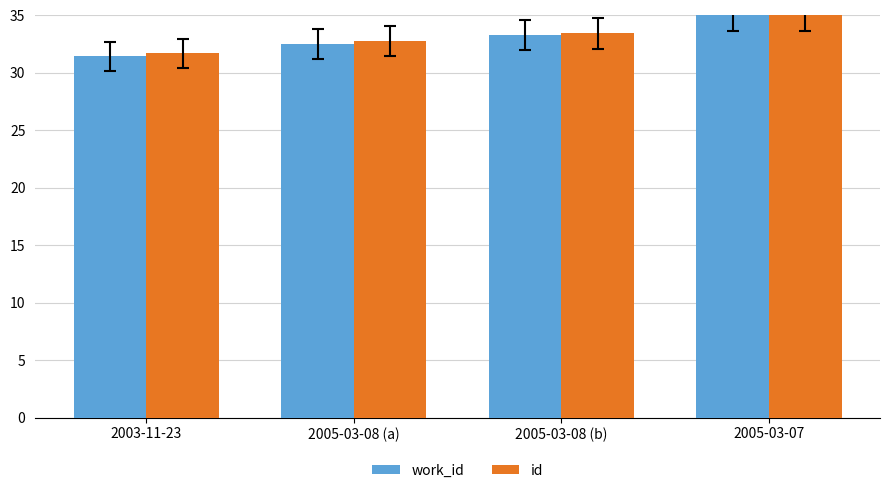

At which category does the chart reach its peak across all series?

2005-03-07